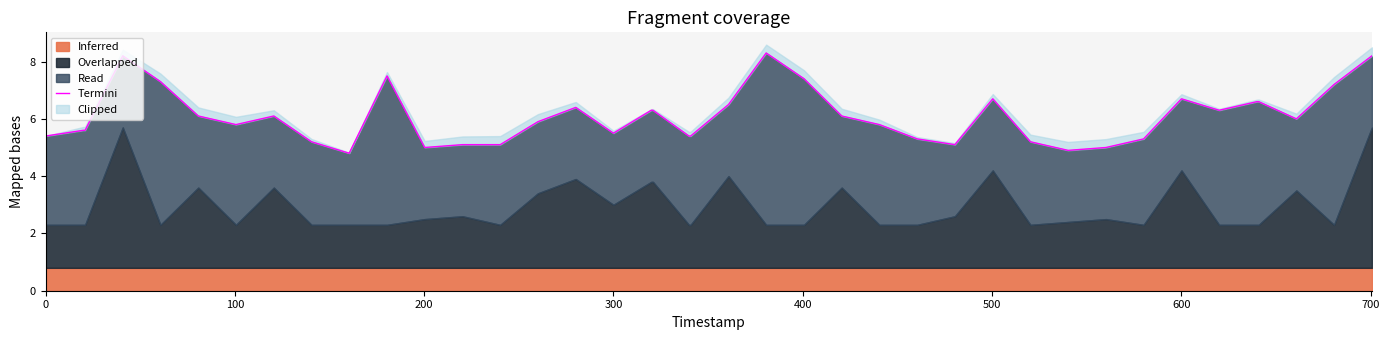

True or false: the data has more than 1 interior local peaks.

True